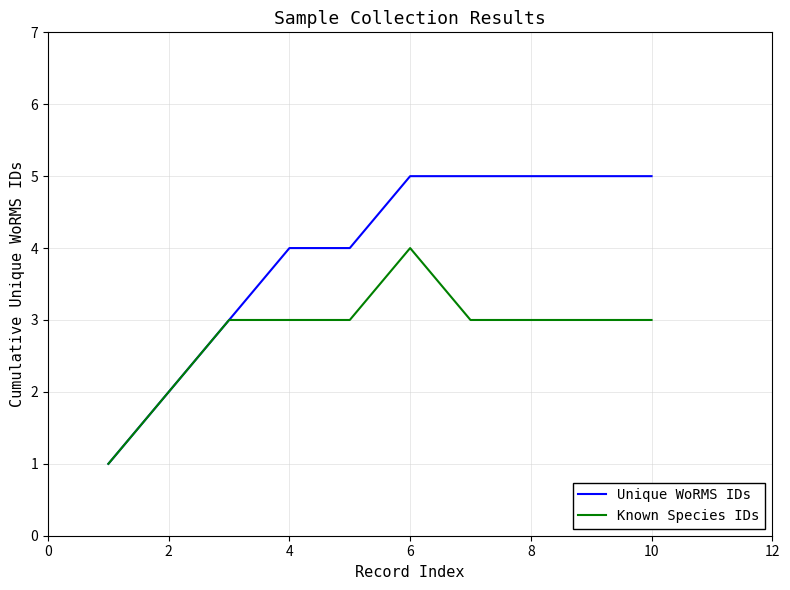

Does the chart have visible grid lines?

Yes